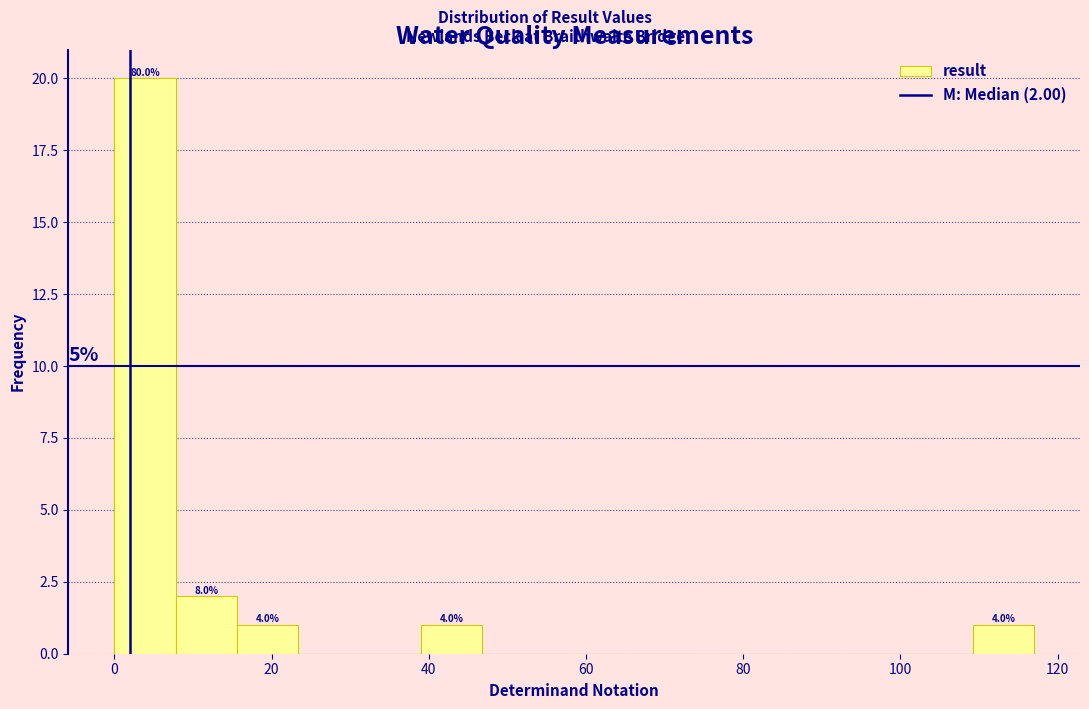

Read against the x-axis, roughly where is the centre of the tallest bar?

4